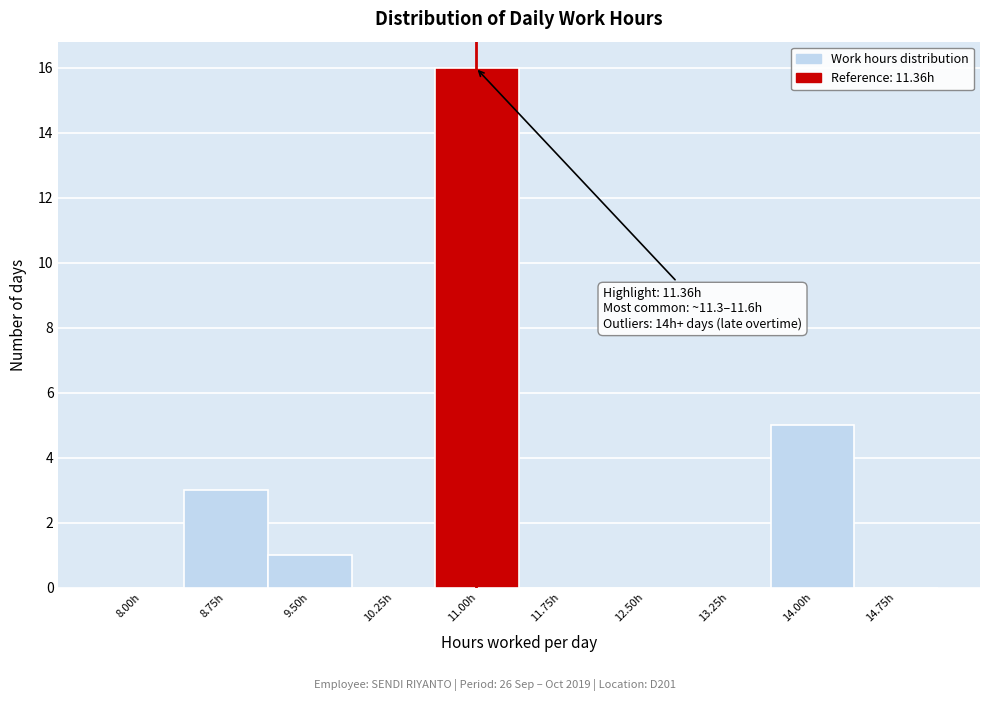

Reading left to right, list all the values displayed in this chart.

8.00h=0	8.75h=3	9.50h=1	10.25h=0	11.00h=16	11.75h=0	12.50h=0	13.25h=0	14.00h=5	14.75h=0